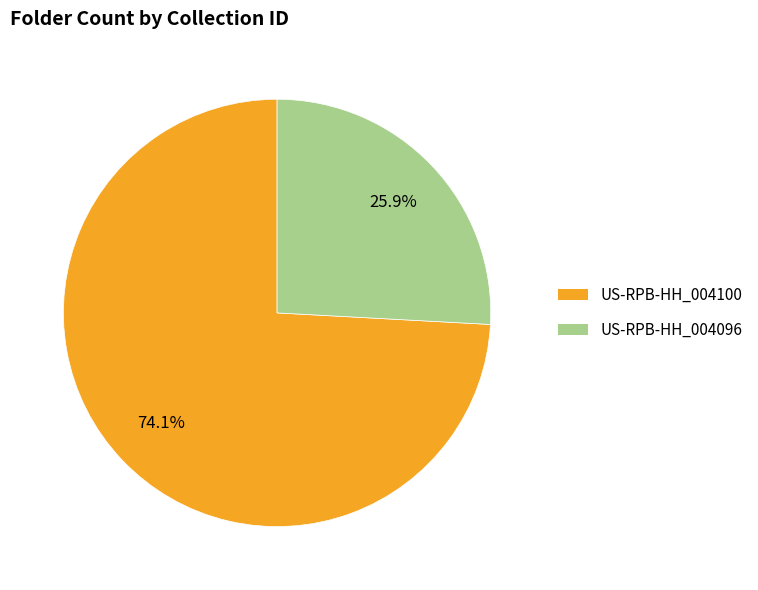

Is it true that US-RPB-HH_004096 is 26% of the pie?

True